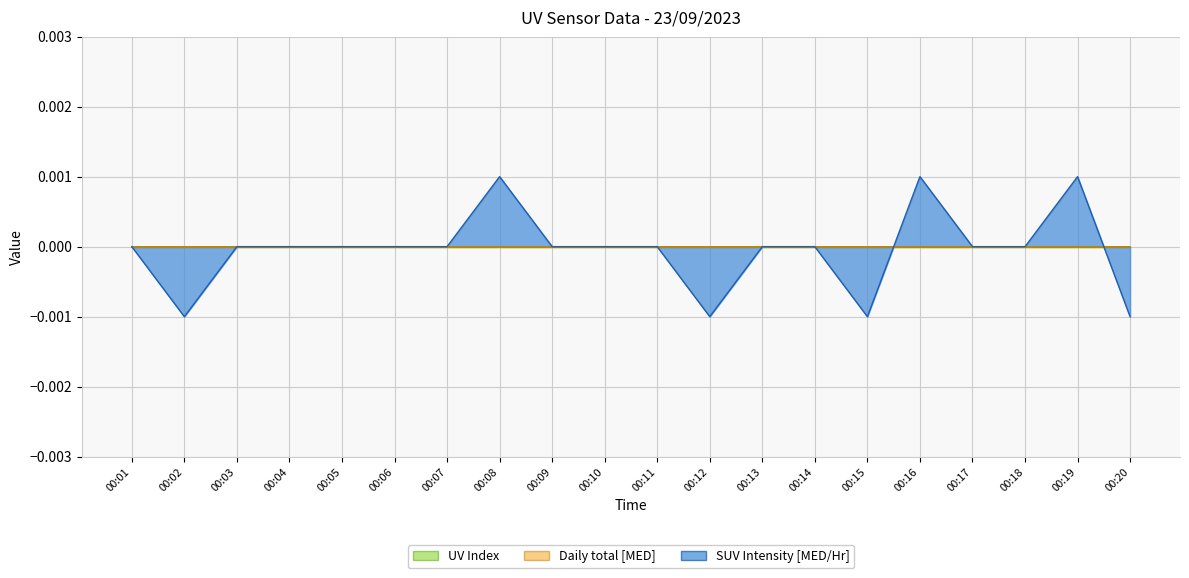

In SUV Intensity [MED/Hr], how many points are lower than both neighbors (excluding endpoints)?

3